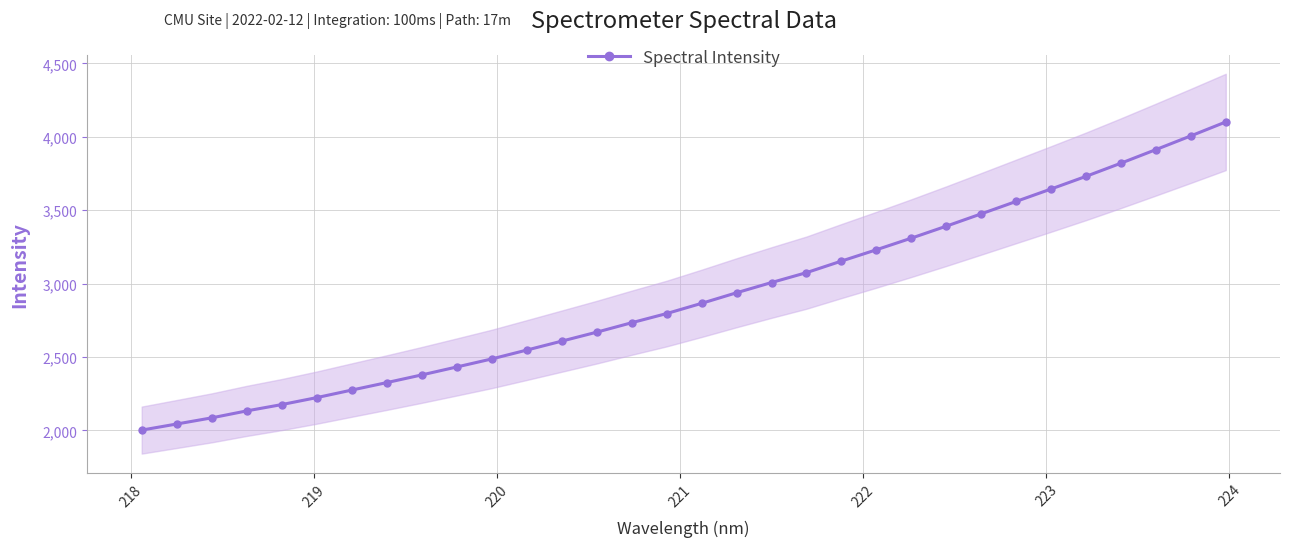

Reading left to right, transcribe all the data shown in this chart.

2002.2	2043.7	2085.5	2133.0	2175.9	2223.4	2274.8	2325.7	2378.0	2432.1	2486.8	2547.2	2608.0	2669.1	2733.4	2795.9	2865.6	2937.6	3007.3	3074.7	3153.5	3230.5	3309.7	3391.2	3475.2	3559.8	3644.6	3730.7	3820.5	3912.8	4006.3	4101.2